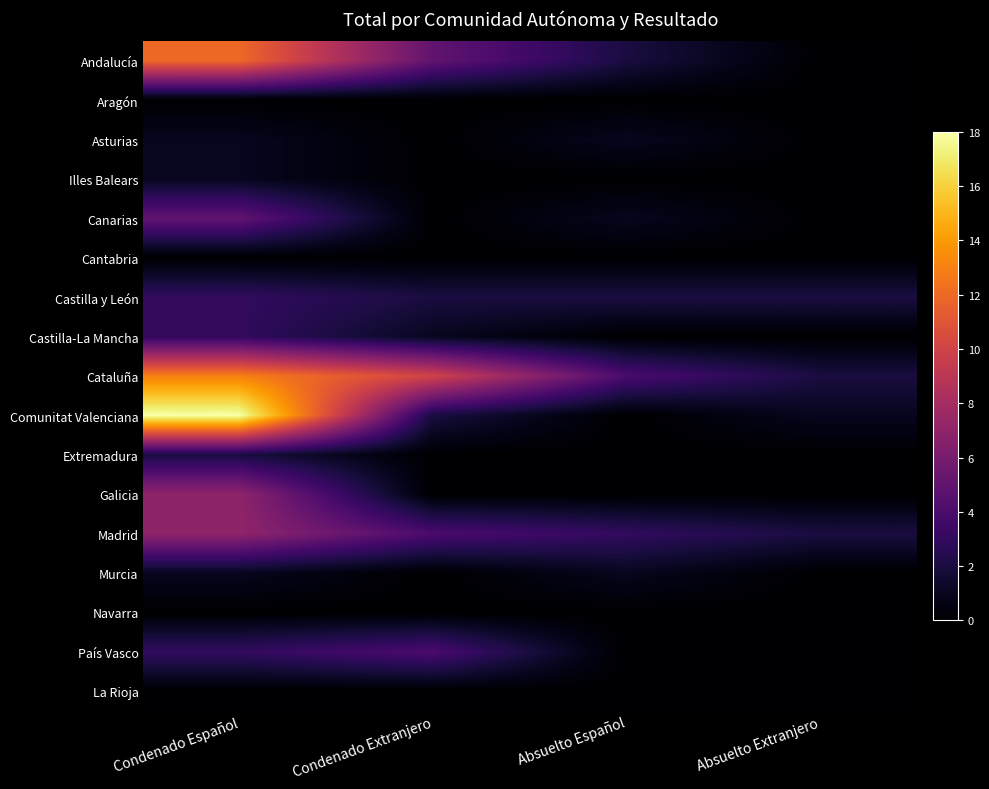

At how many categories does at least one series exceed 11?

1